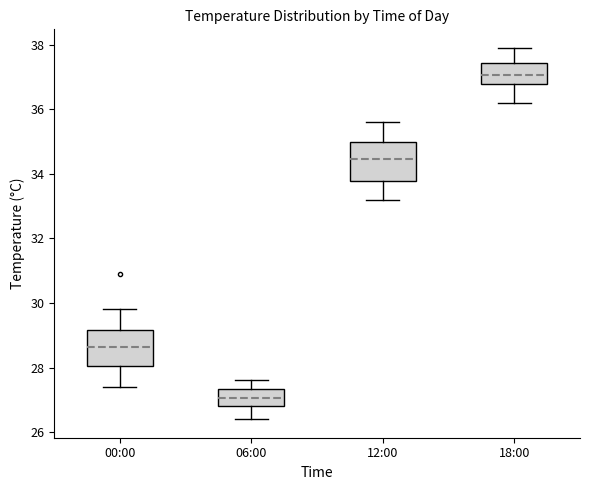

Which box has the highest median line?

18:00